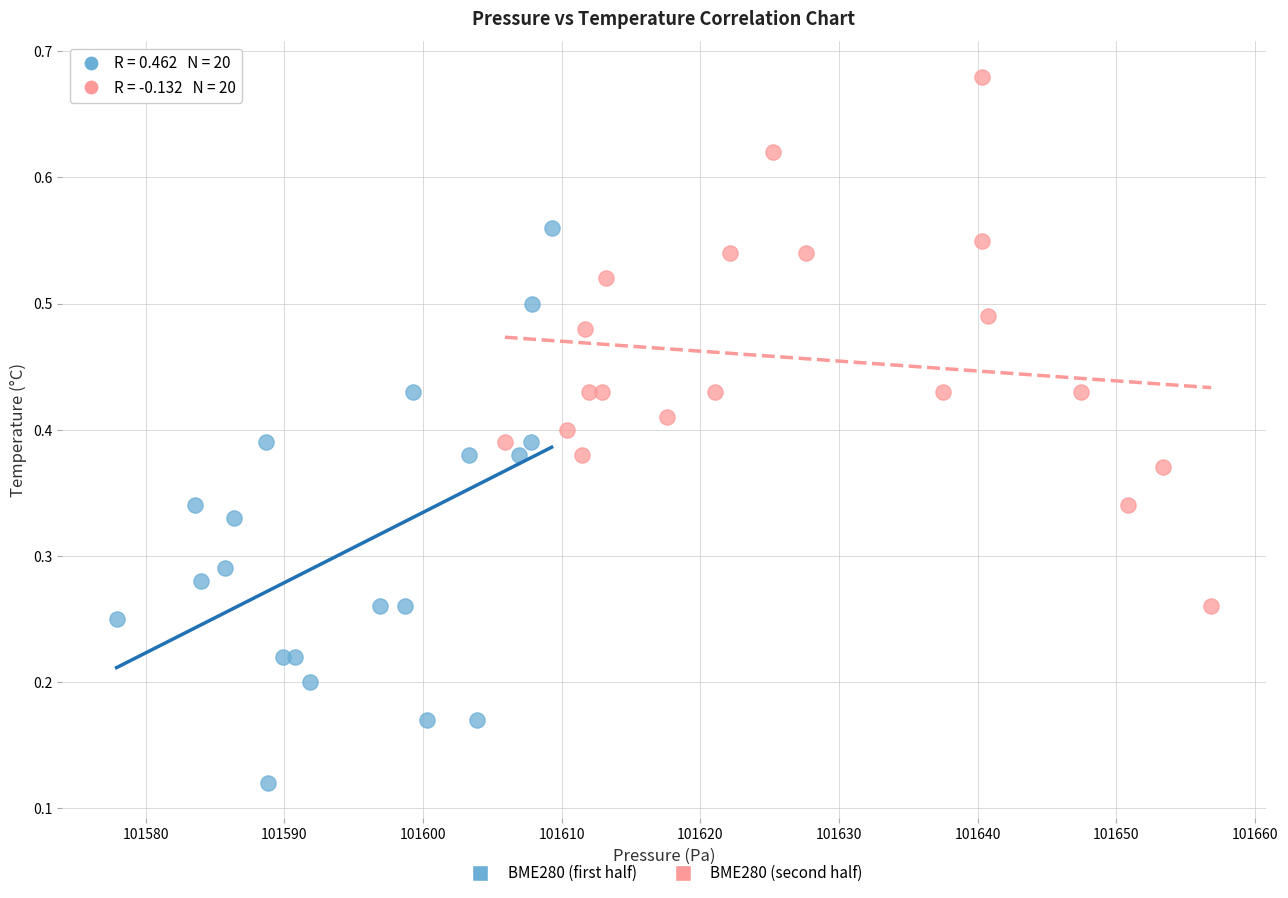

Which series reaches the minimum Y coordinate?

BME280 (first half)